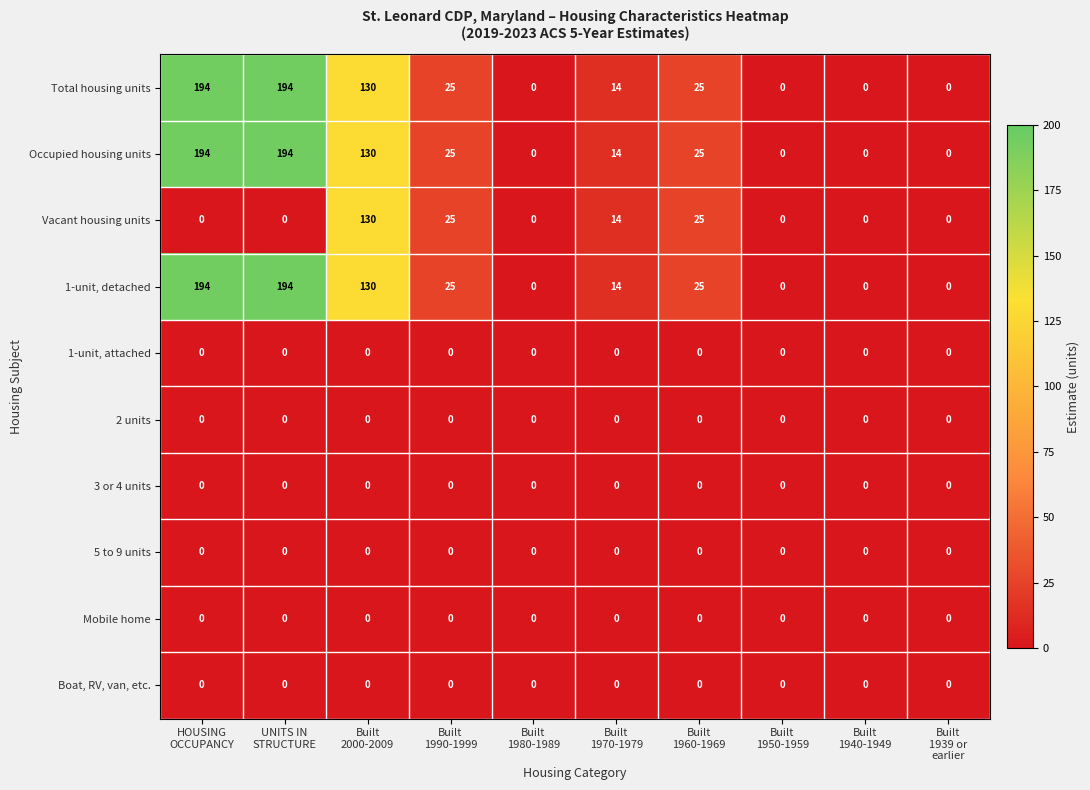

At how many categories does at least one series exceed 35?

3